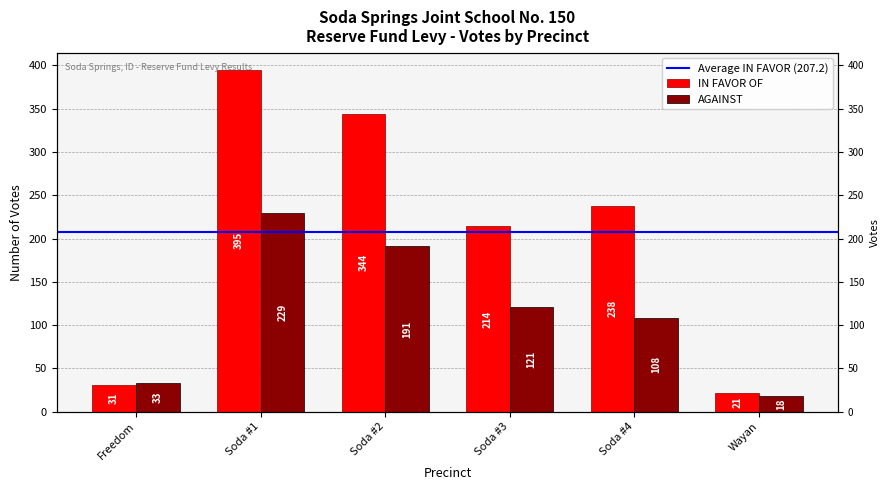

What is the difference between the highest and lowest values at Wayan?

3